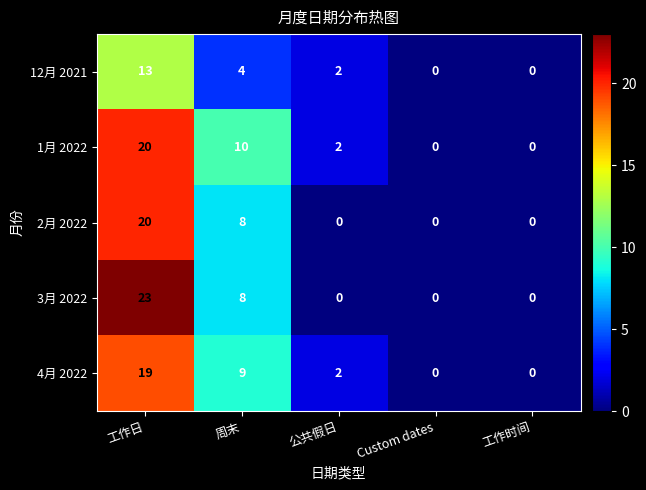

Between 工作日 and 工作时间, which series saw the biggest shift?

3月 2022